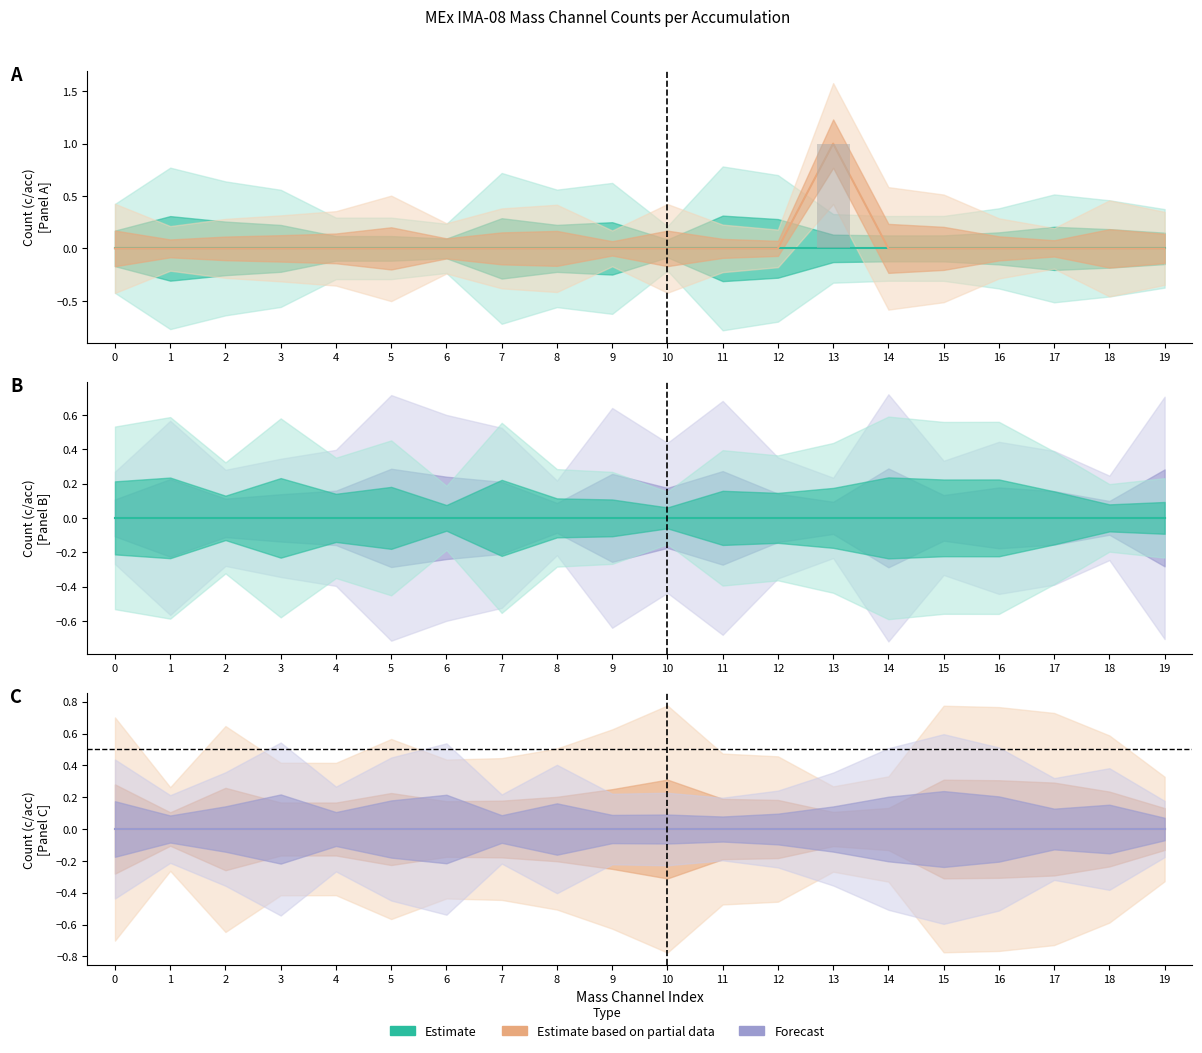

At which category is the sum across all series the highest?

13